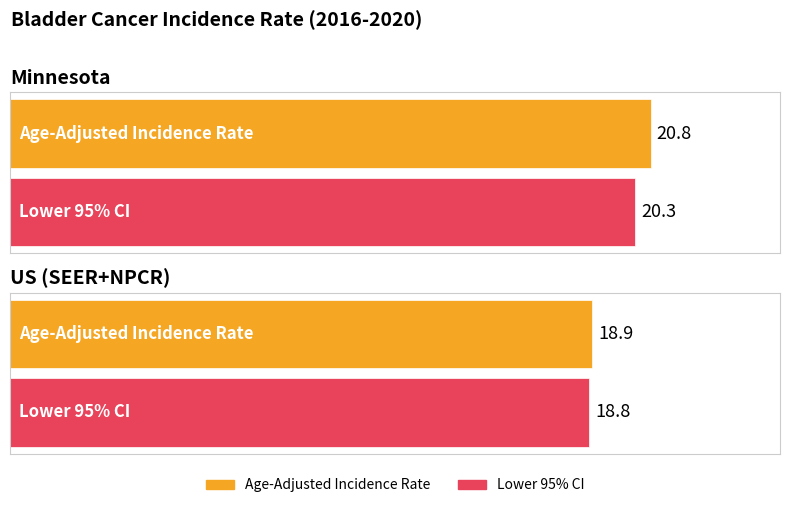

Are the bars grouped side by side (vs. stacked)?

Yes